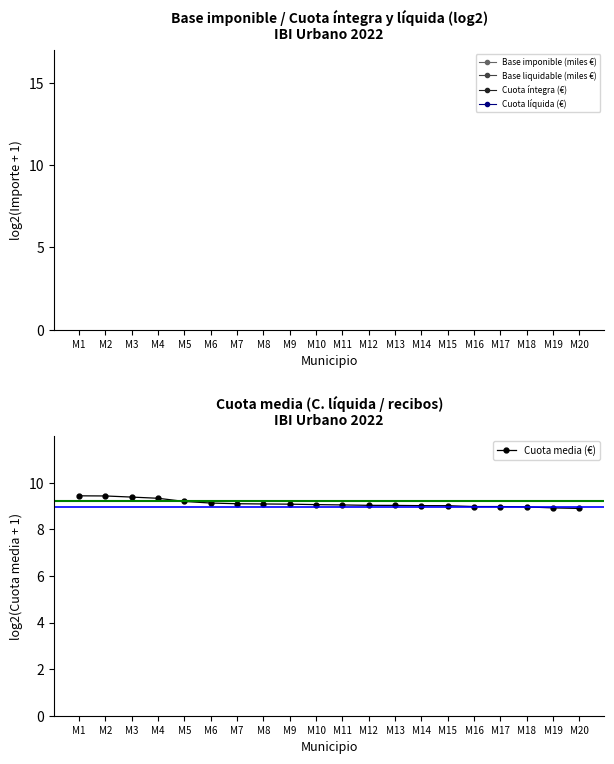

The value of Cuota media (€) at M10 is 9.1. True or false?

True